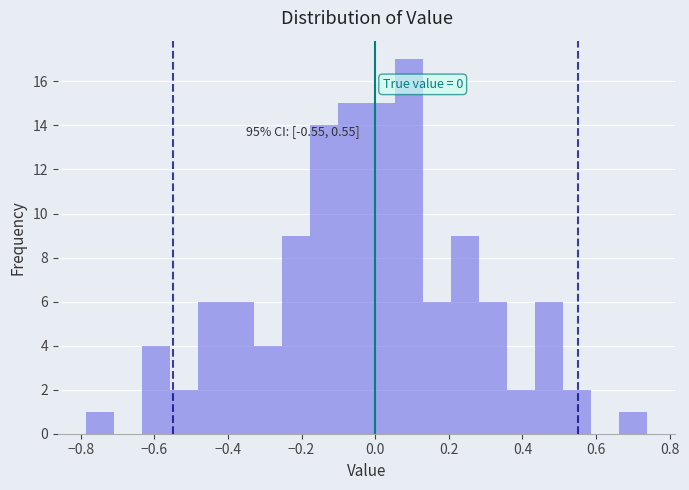

Read against the x-axis, roughly where is the centre of the tallest bar?

0.10